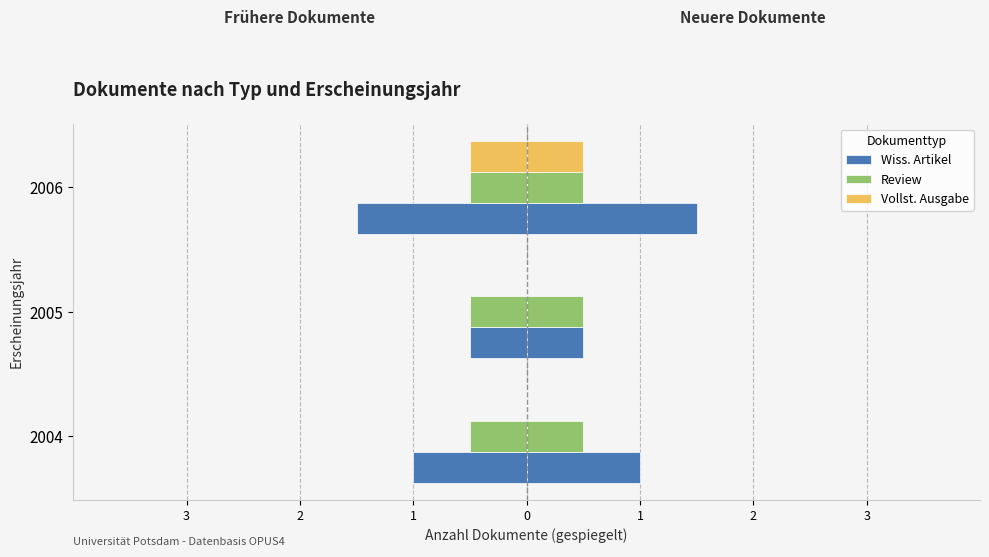

How many categories are shown in the chart?

3